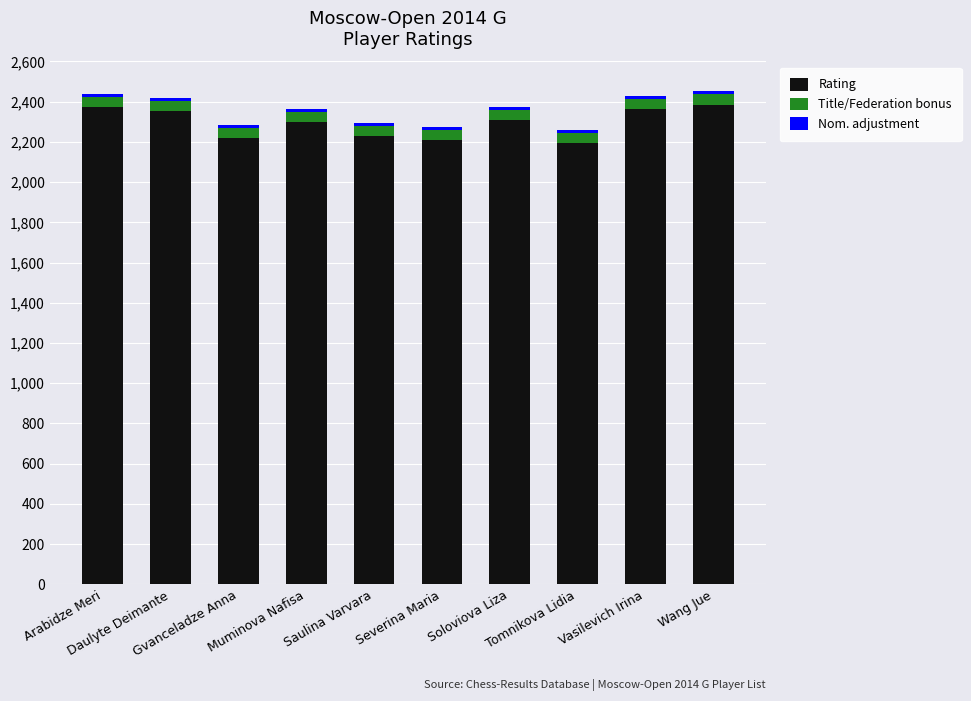

Does the chart contain any negative values?

No